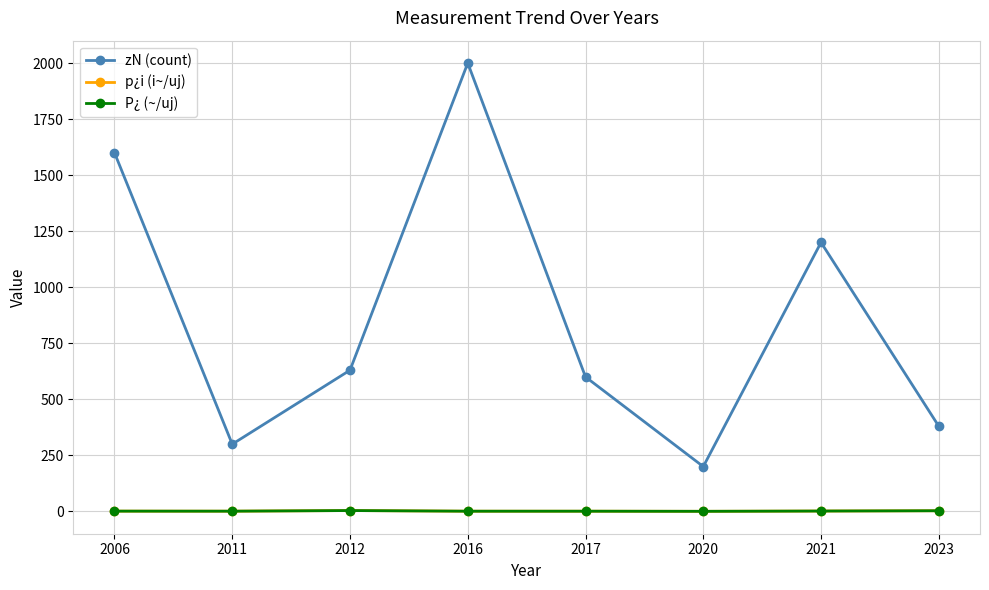

What is the sum of the p¿i (i~/uj) values at 2021 and 2006?

3.0